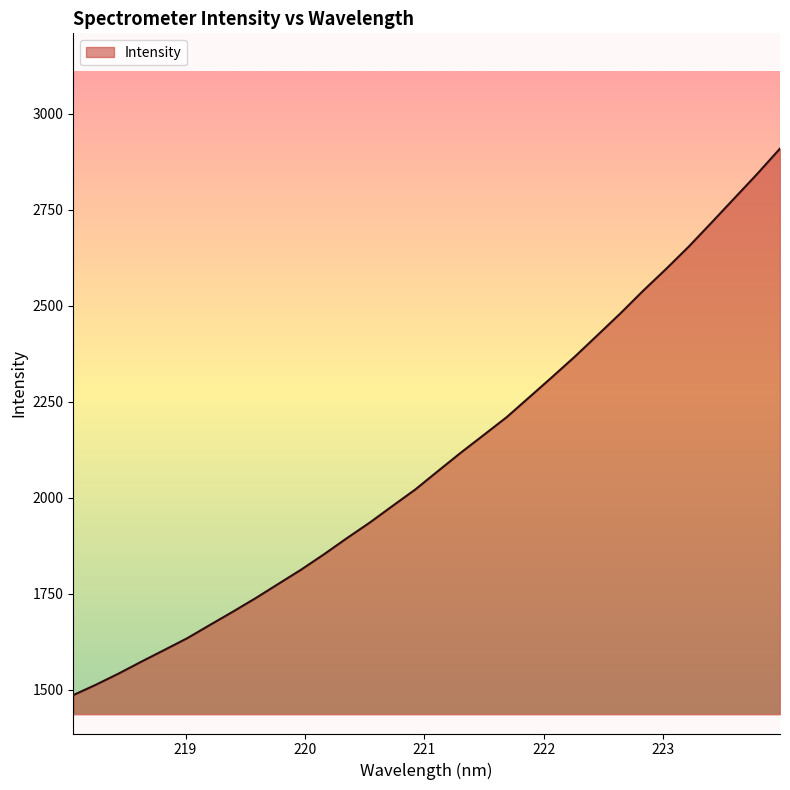

What is the difference between the maximum and minimum values?

1422.8